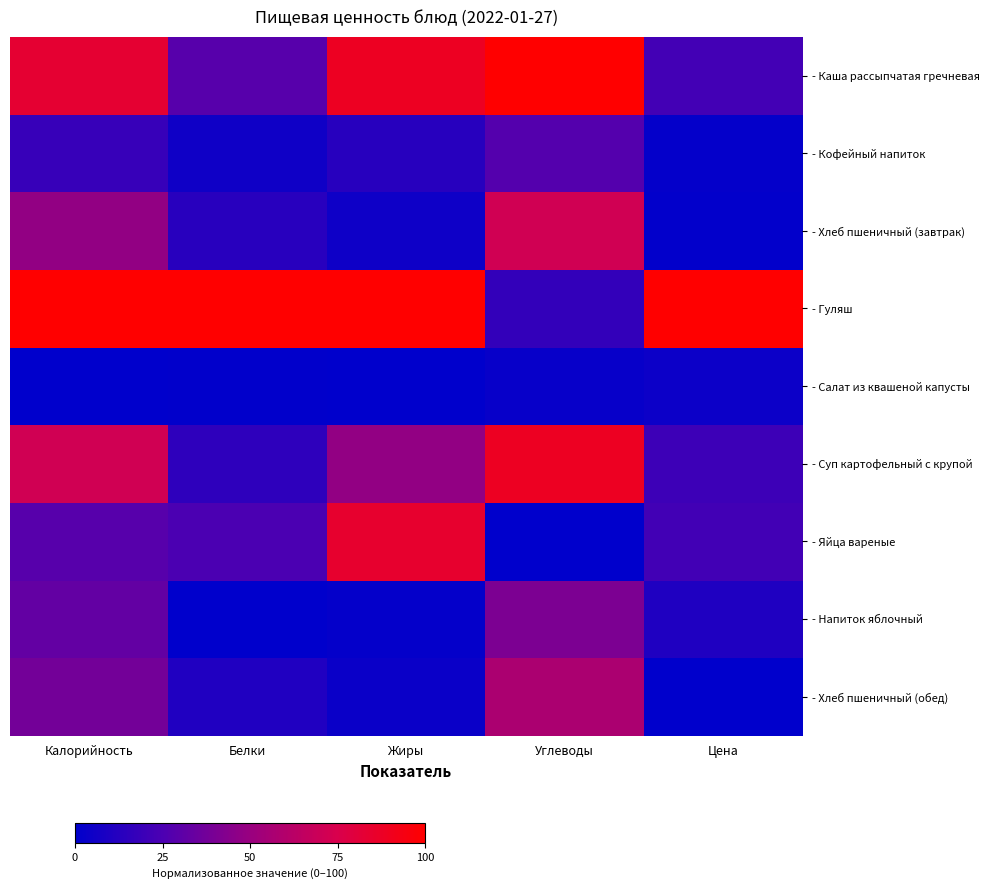

Reading right to left, what are all the values shown in this chart?

- Каша рассыпчатая гречневая: Цена=22.1	Углеводы=100.0	Жиры=88.4	Белки=28.6	Калорийность=83.3
- Кофейный напиток: Цена=1.6	Углеводы=27.7	Жиры=12.9	Белки=5.3	Калорийность=18.2
- Хлеб пшеничный (завтрак): Цена=1.0	Углеводы=71.6	Жиры=4.9	Белки=13.5	Калорийность=47.8
- Гуляш: Цена=100.0	Углеводы=17.1	Жиры=100.0	Белки=100.0	Калорийность=100.0
- Салат из квашеной капусты: Цена=4.2	Углеводы=2.6	Жиры=0.0	Белки=0.5	Калорийность=0.0
- Суп картофельный с крупой: Цена=19.9	Углеводы=88.5	Жиры=48.0	Белки=15.5	Калорийность=71.8
- Яйца вареные: Цена=21.6	Углеводы=0.0	Жиры=84.6	Белки=24.9	Калорийность=28.6
- Напиток яблочный: Цена=10.4	Углеводы=40.8	Жиры=1.9	Белки=0.0	Калорийность=32.6
- Хлеб пшеничный (обед): Цена=0.0	Углеводы=57.1	Жиры=3.6	Белки=10.6	Калорийность=37.7